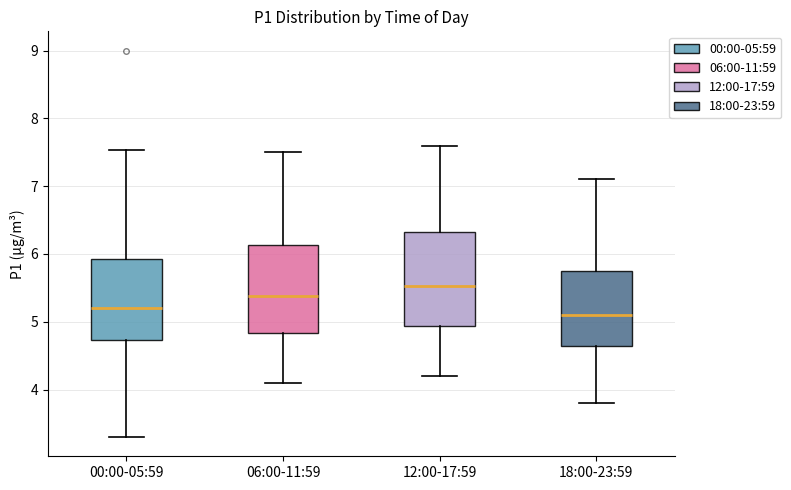

Reading left to right, transcribe this box plot: for each box, give where its median line is, the range the box spans, and where its two whiskers end, as read against the y-axis. The values are not printed on the chart, so give them approximately, as read against the axis.

00:00-05:59: median 5.2, box 4.7 to 5.9, whiskers 3.3 to 7.5
06:00-11:59: median 5.4, box 4.8 to 6.1, whiskers 4.1 to 7.5
12:00-17:59: median 5.5, box 4.9 to 6.3, whiskers 4.2 to 7.6
18:00-23:59: median 5.1, box 4.6 to 5.8, whiskers 3.8 to 7.1